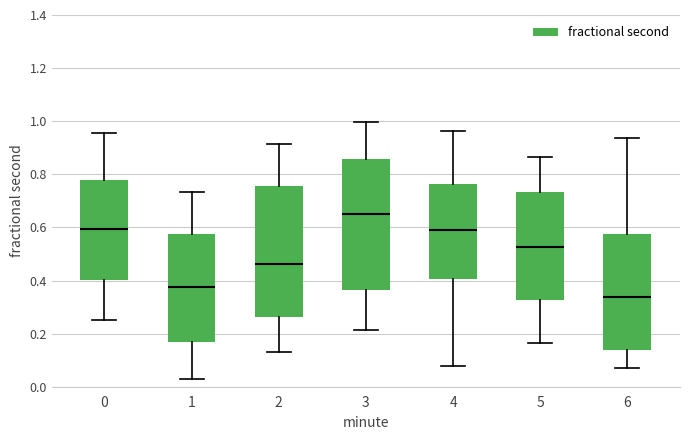

Where does the upper whisker of the box at x = 4 end on the y-axis? The values are not printed on the chart, so give them approximately, as read against the axis.

0.96